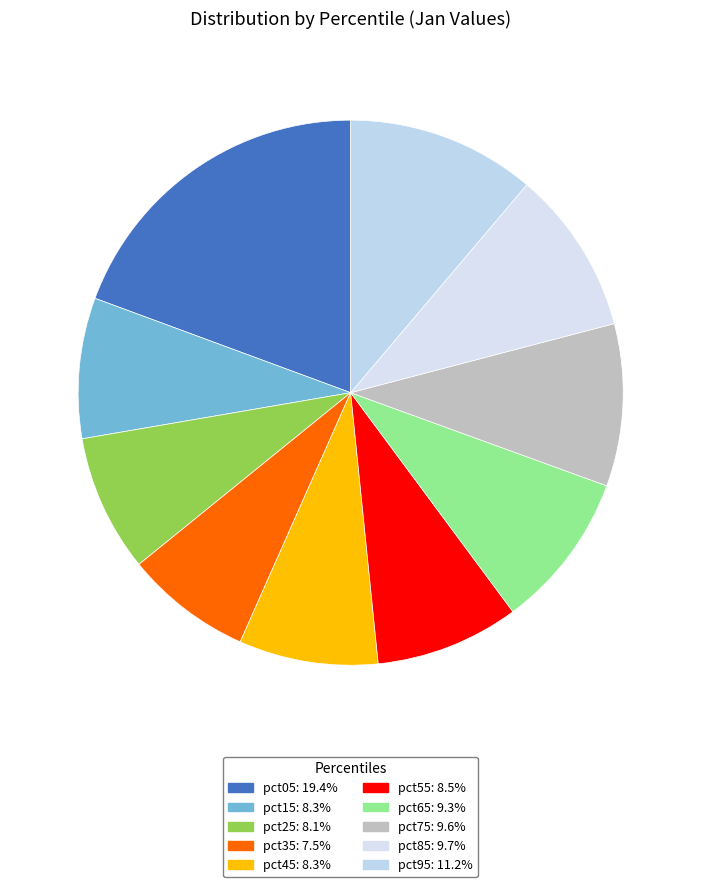

Is pct95 the majority of the pie?

No